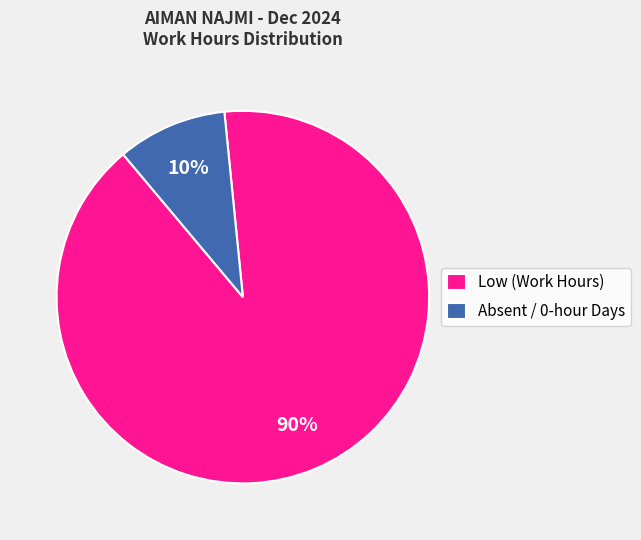

Is there any slice that represents more than half of the pie?

Yes